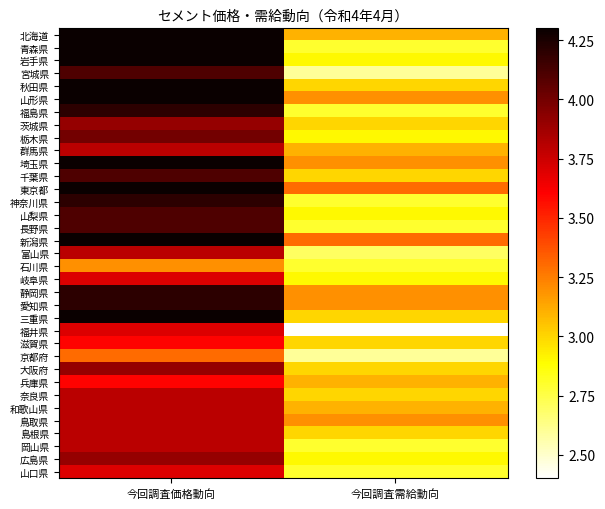

At 今回調査価格動向, list the series in order from smallest to largest.

石川県, 京都府, 滋賀県, 兵庫県, 岐阜県, 福井県, 山口県, 群馬県, 富山県, 奈良県, 和歌山県, 鳥取県, 島根県, 岡山県, 茨城県, 大阪府, 広島県, 栃木県, 宮城県, 千葉県, 山梨県, 長野県, 福島県, 神奈川県, 静岡県, 愛知県, 北海道, 青森県, 岩手県, 秋田県, 山形県, 埼玉県, 東京都, 新潟県, 三重県